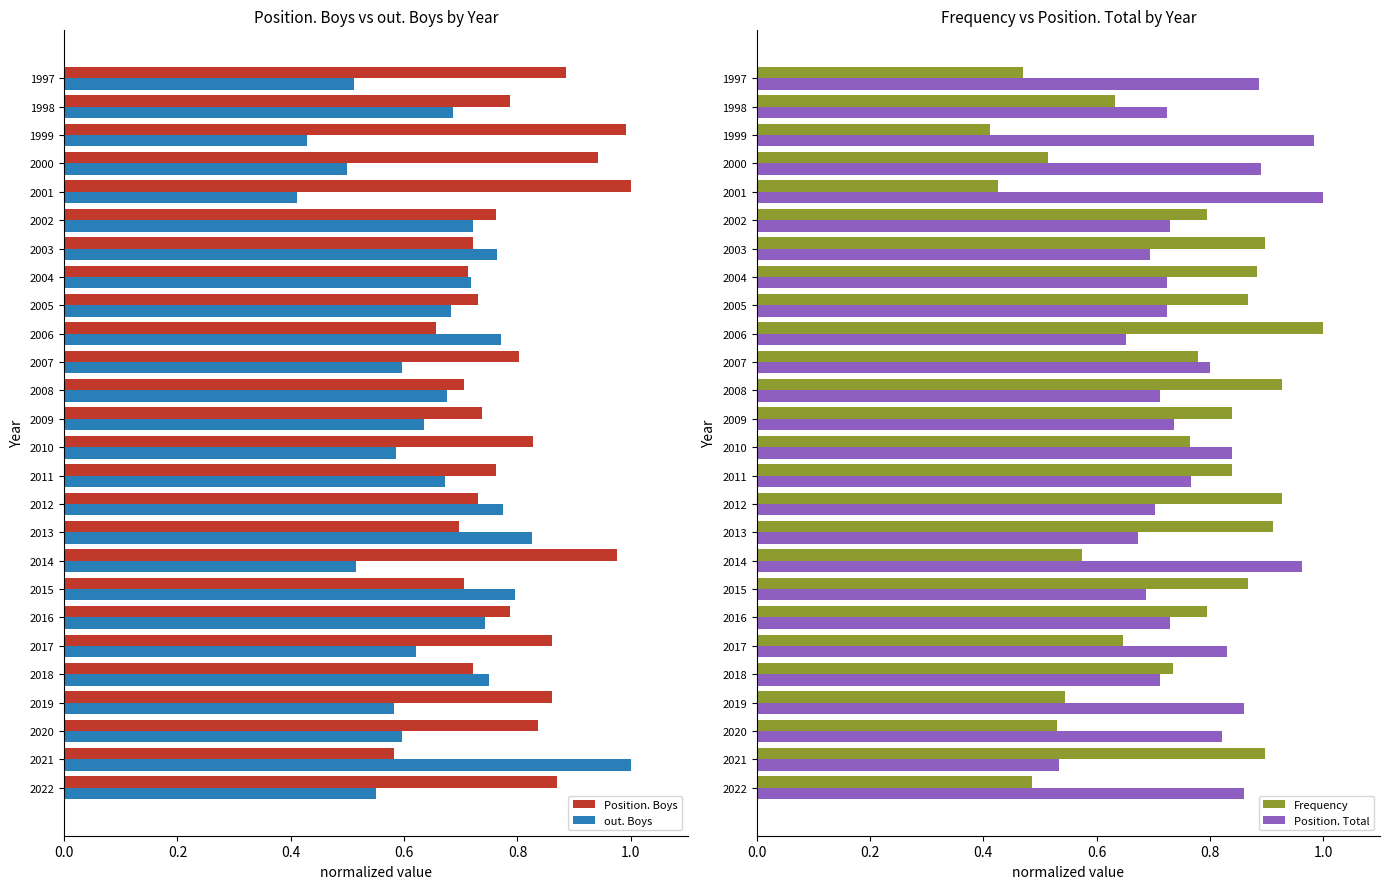

Is it true that Position. Total equals 1.1 at 2013?

False